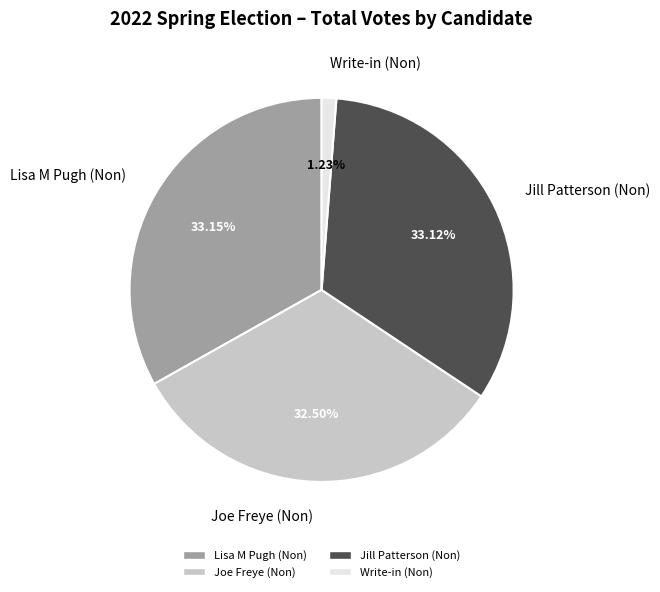

How many segments does this pie chart have?

4